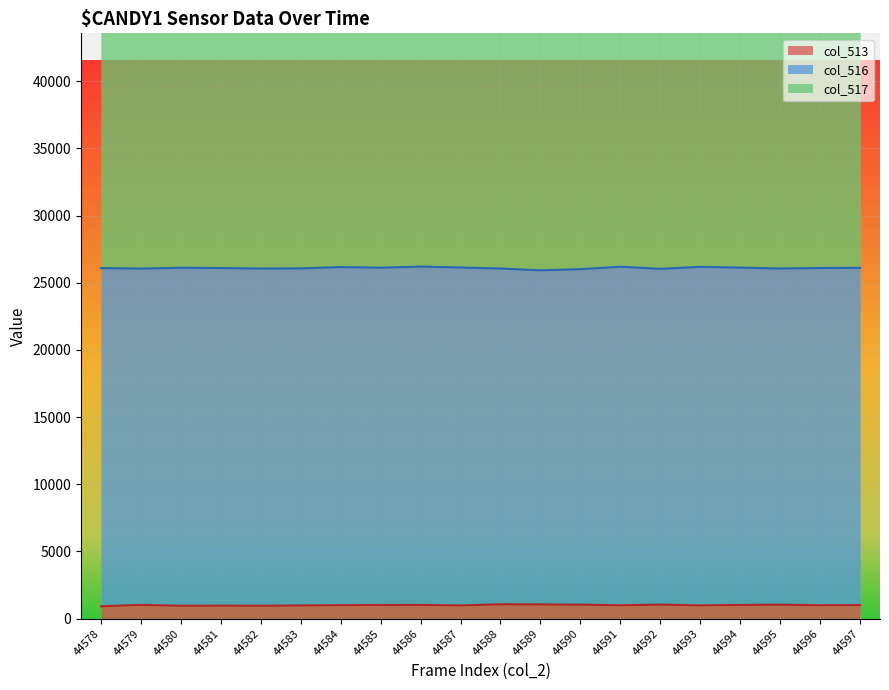

What is the minimum value for col_516?

24868